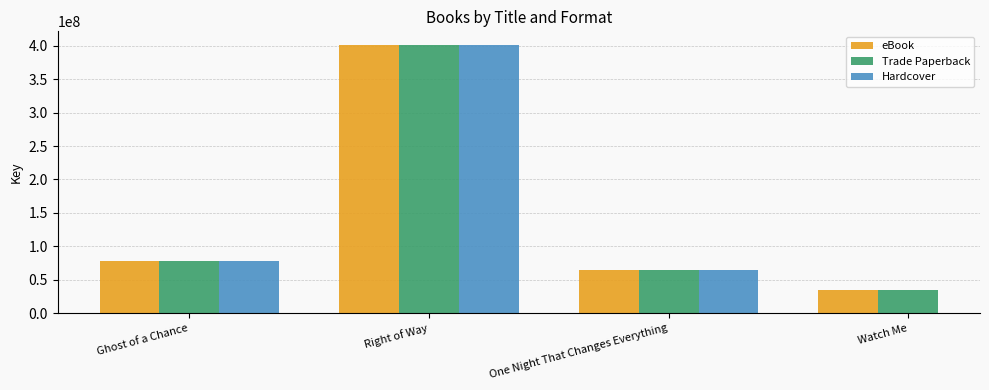

Is the value of Hardcover at Ghost of a Chance greater than the value of eBook at Ghost of a Chance?

No